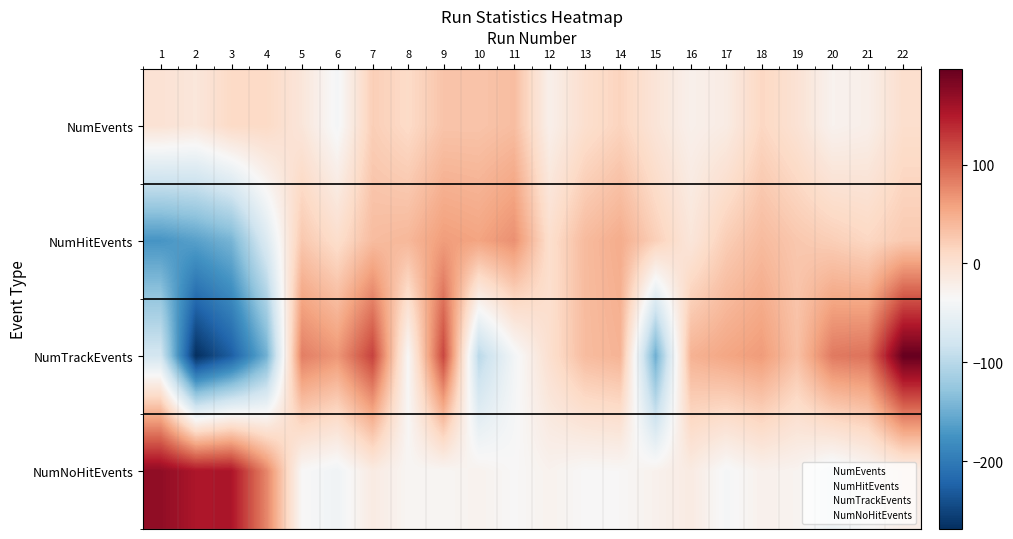

What is the smallest value displayed?

-268.8